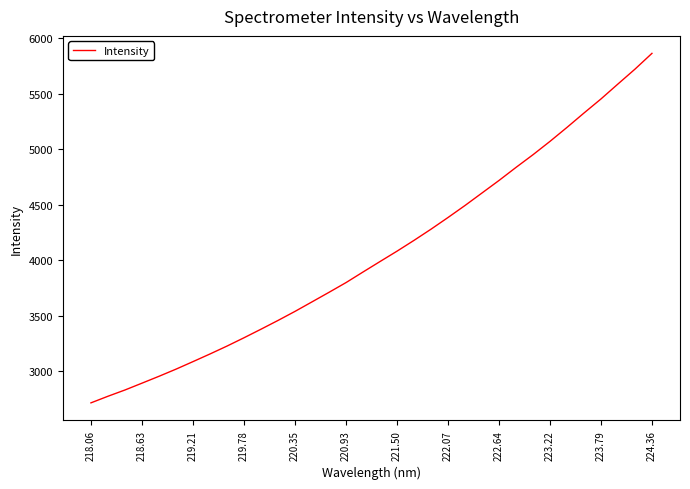

How many values are below 3989?

17